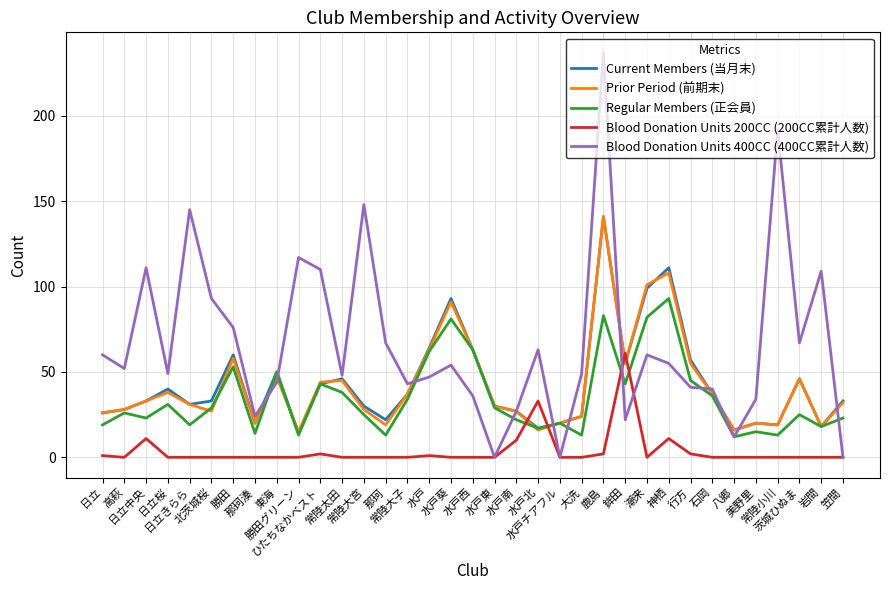

What is the greatest value displayed?

237